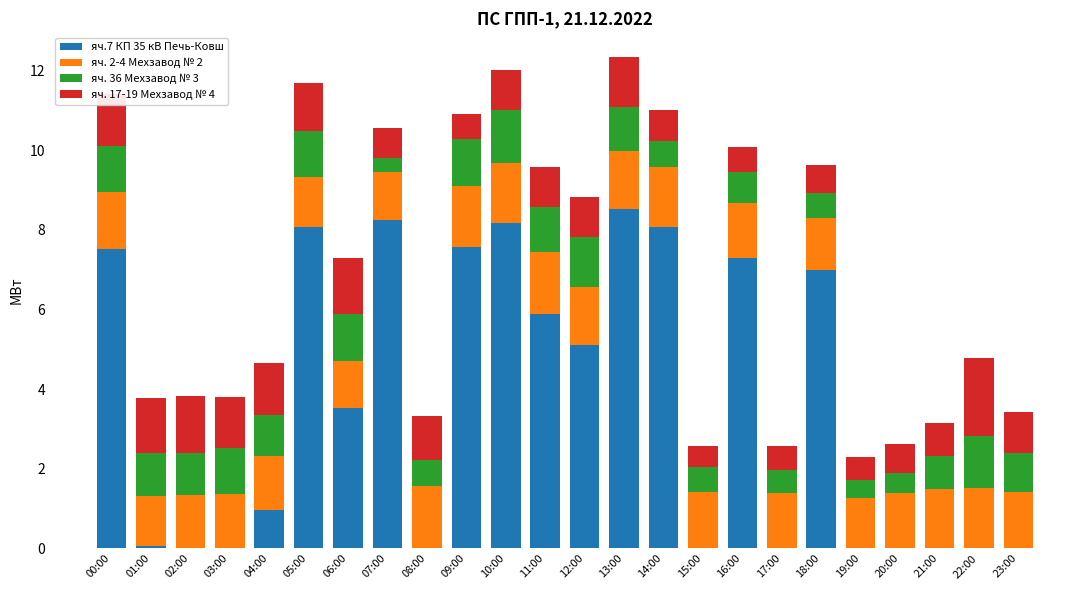

What is the total value across all series at 00:00?

11.4